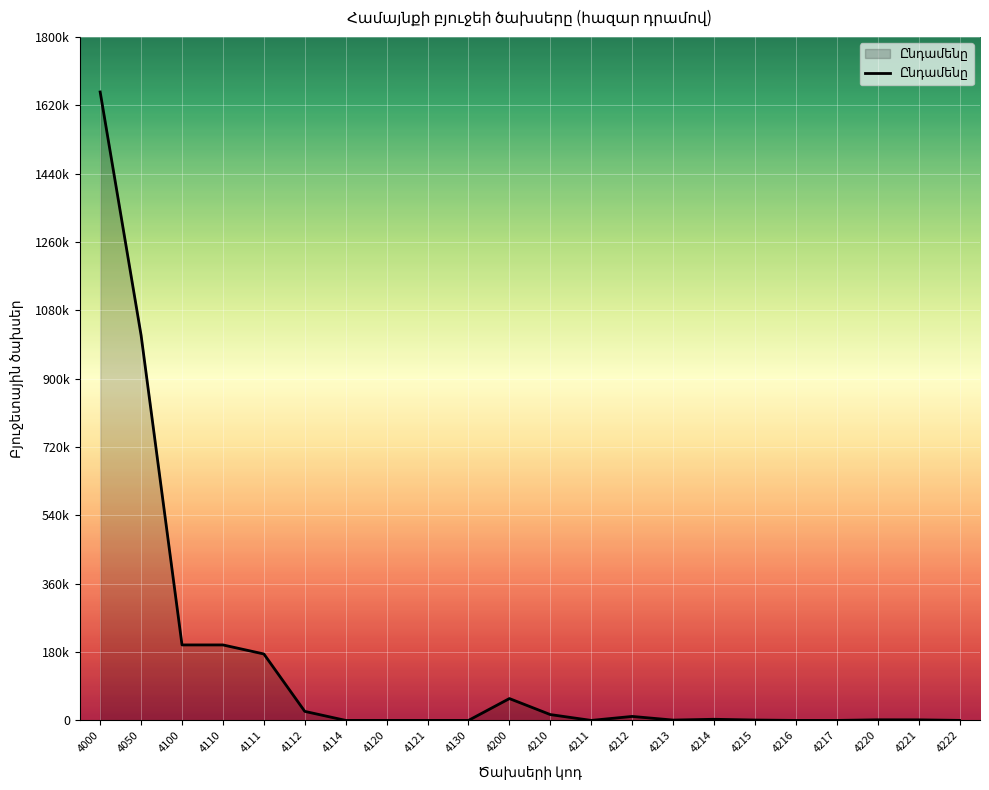

Does the chart have visible grid lines?

Yes